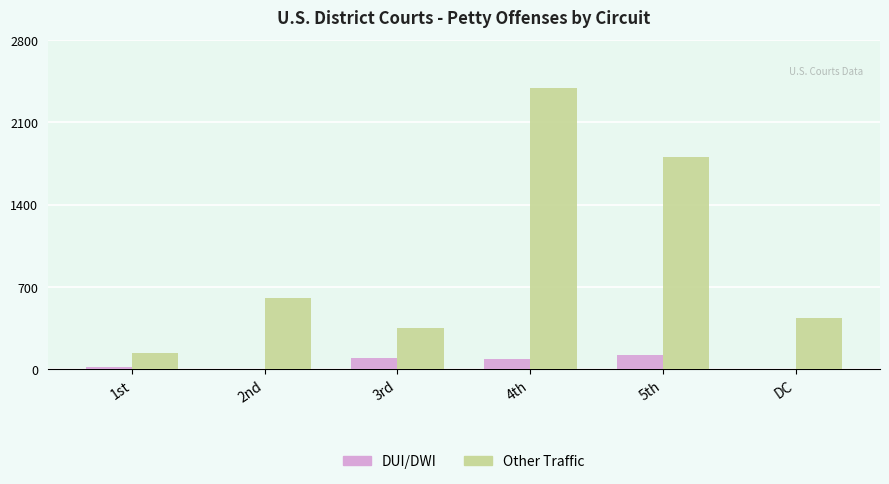

What is the maximum value shown in the chart?

2396